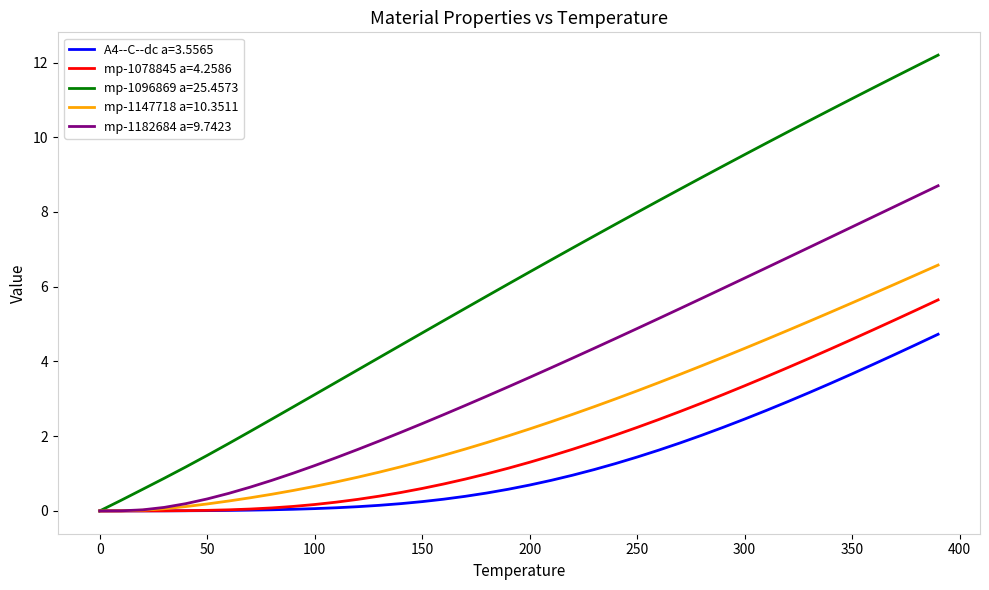

Which series has the largest total across all categories?

mp-1096869 a=25.4573